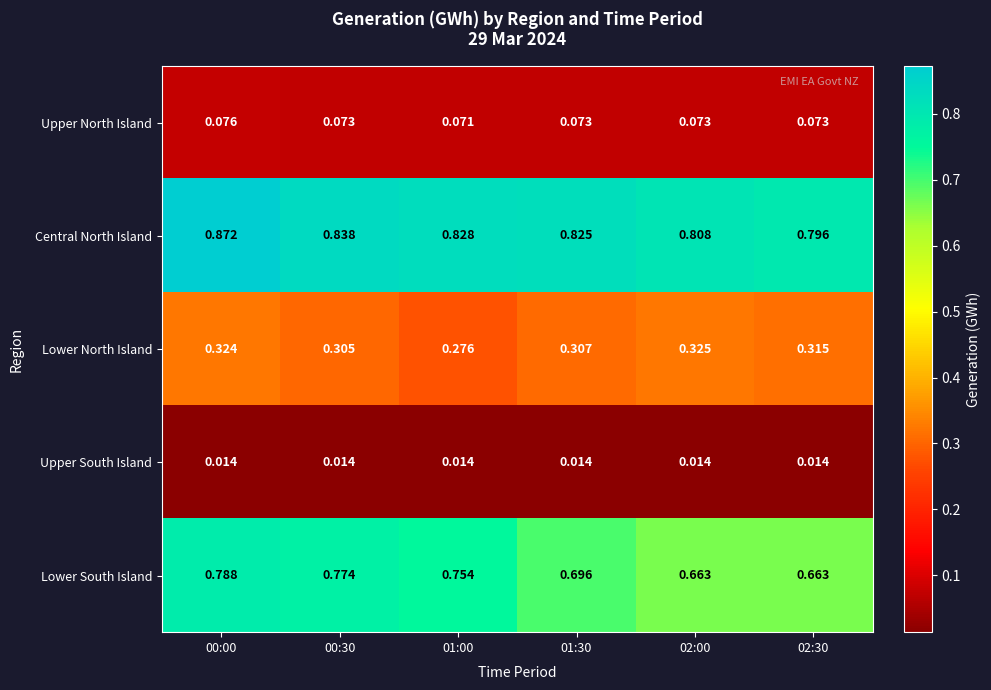

What is the total value across all series at 02:00?

1.9